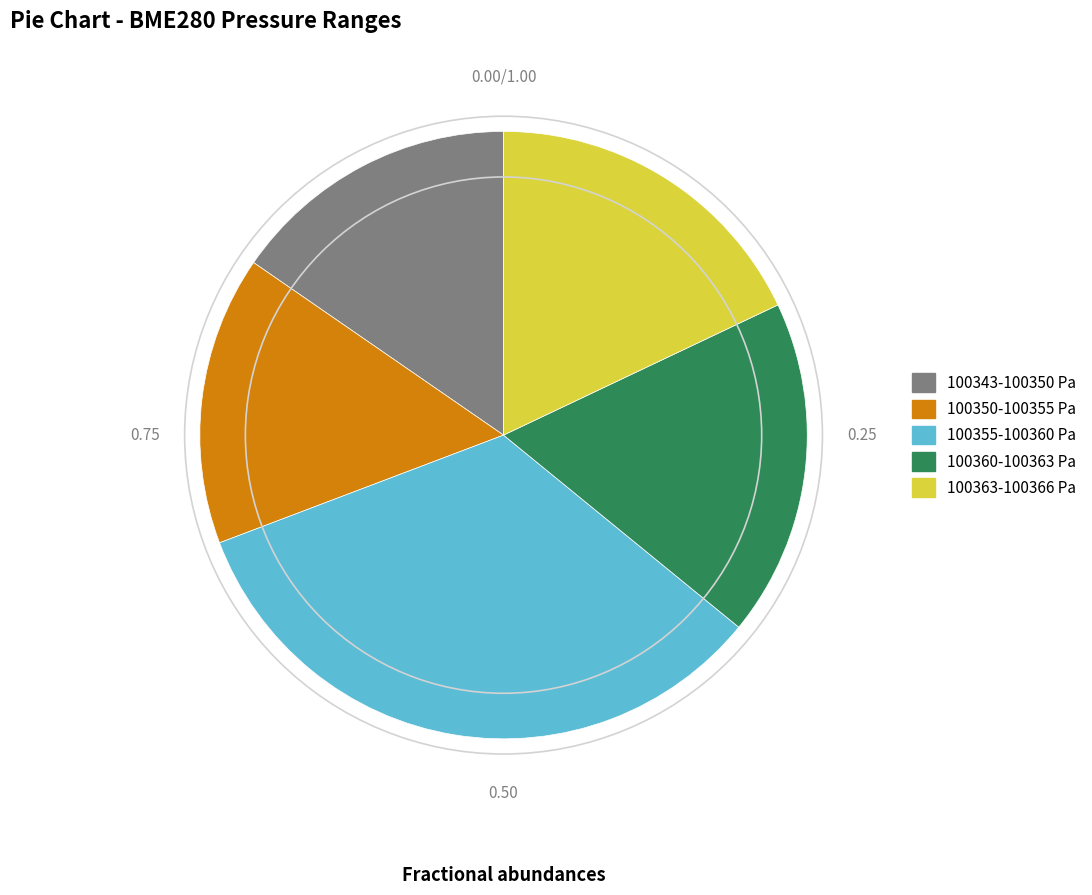

Is there a majority slice in this chart?

No